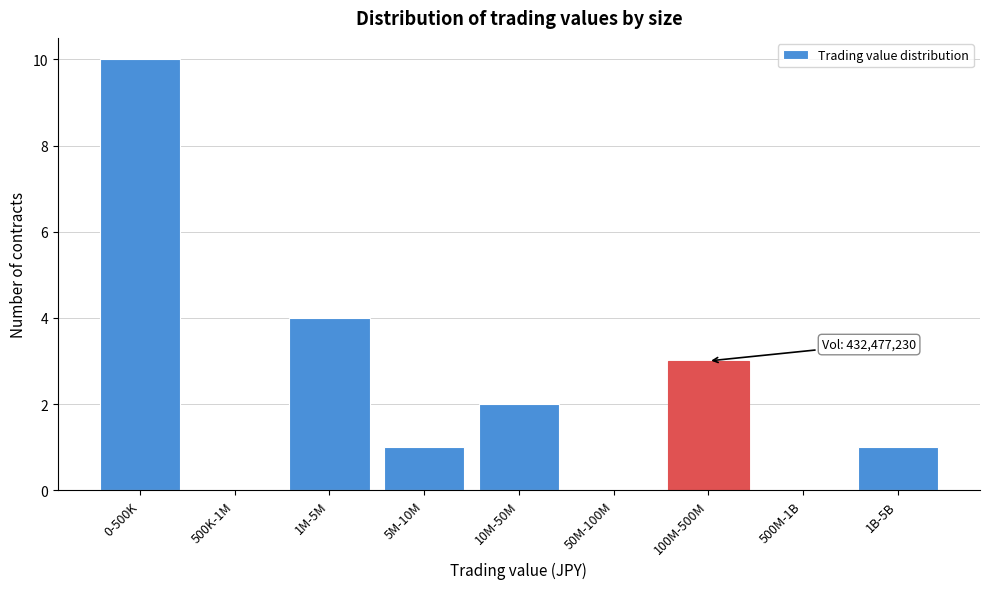

Reading right to left, extract all data points from this chart.

1B-5B=1	500M-1B=0	100M-500M=3	50M-100M=0	10M-50M=2	5M-10M=1	1M-5M=4	500K-1M=0	0-500K=10